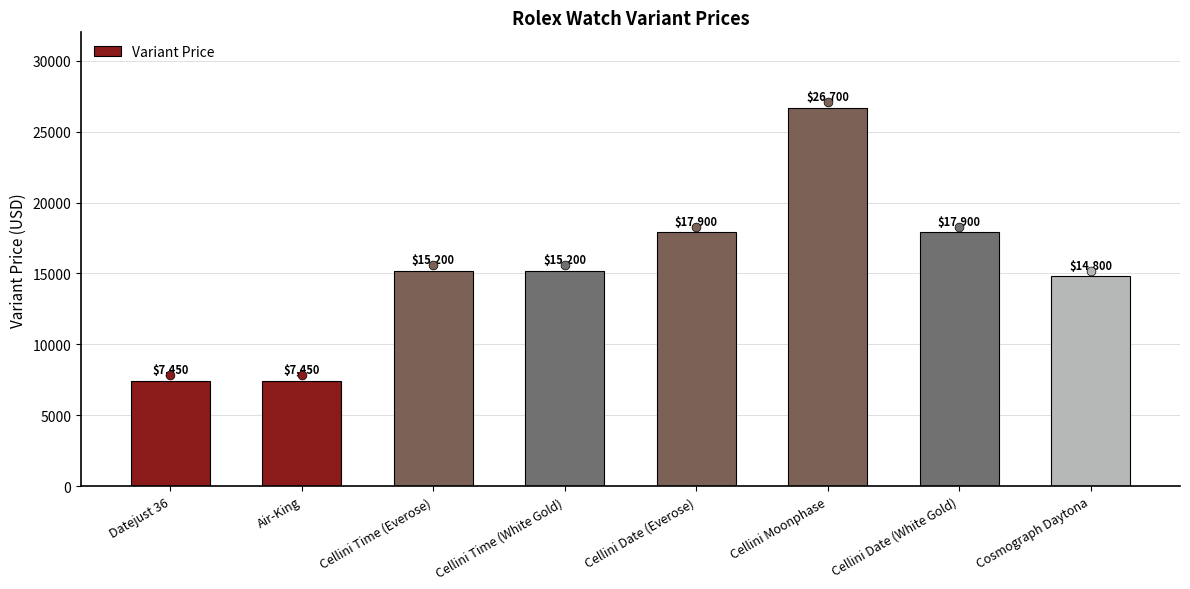

What is the ratio of the value at Cellini Date (Everose) to the value at Cellini Time (Everose)?

1.2